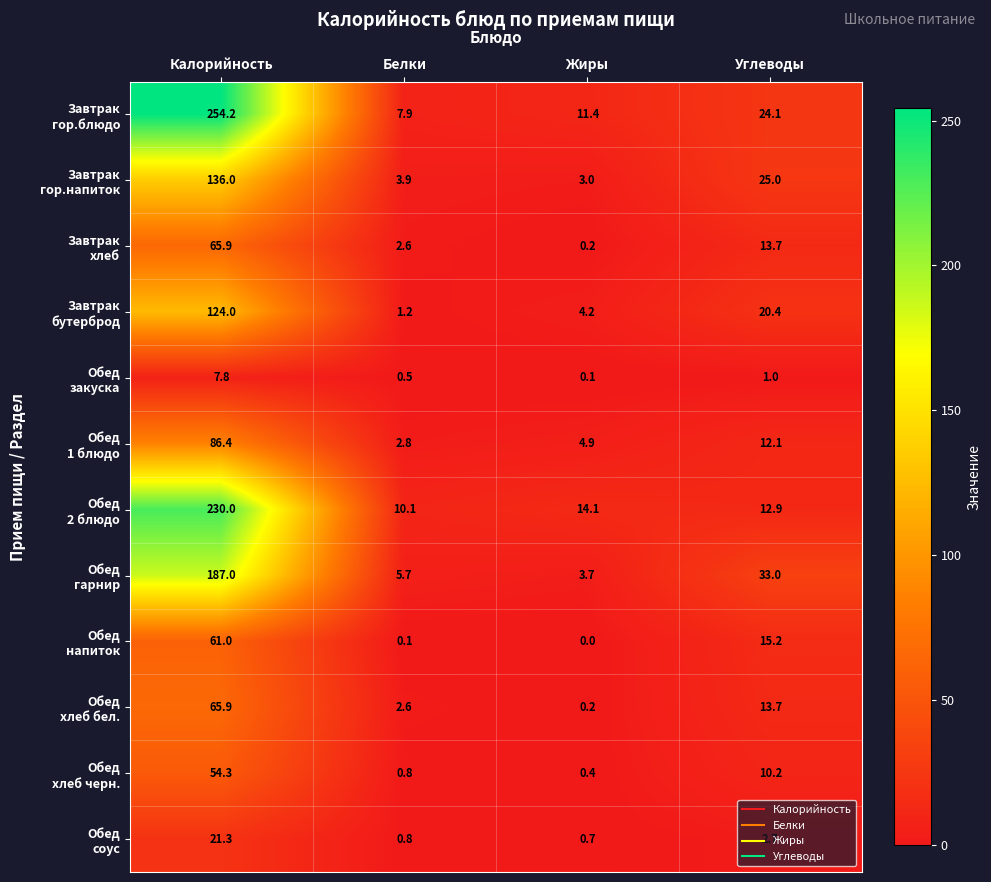

At which category is the sum across all series the highest?

Калорийность